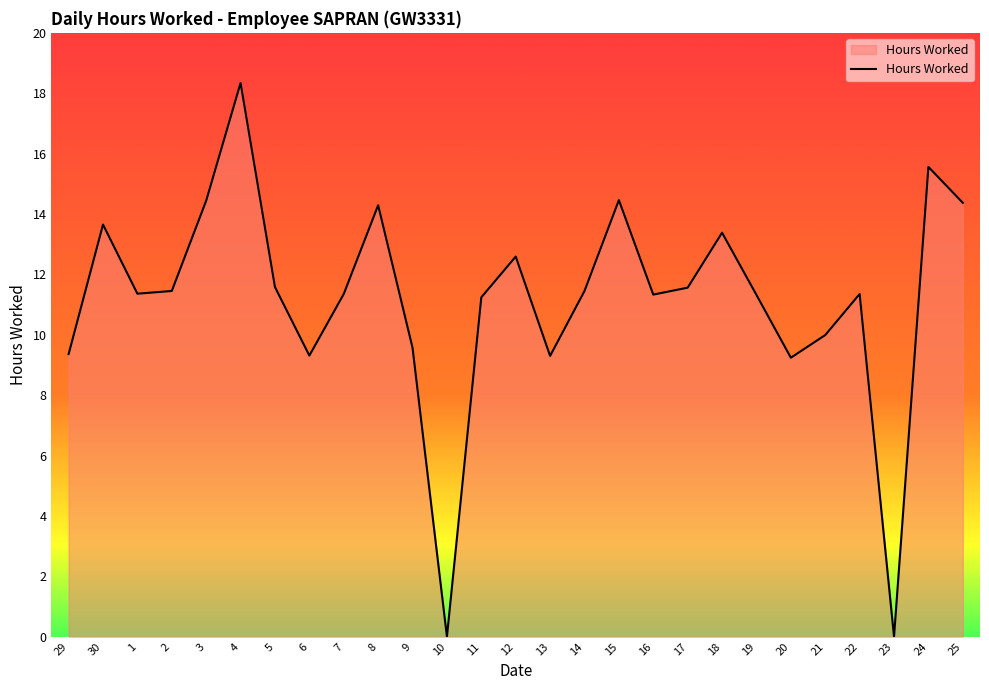

What position from the right is 19?

7